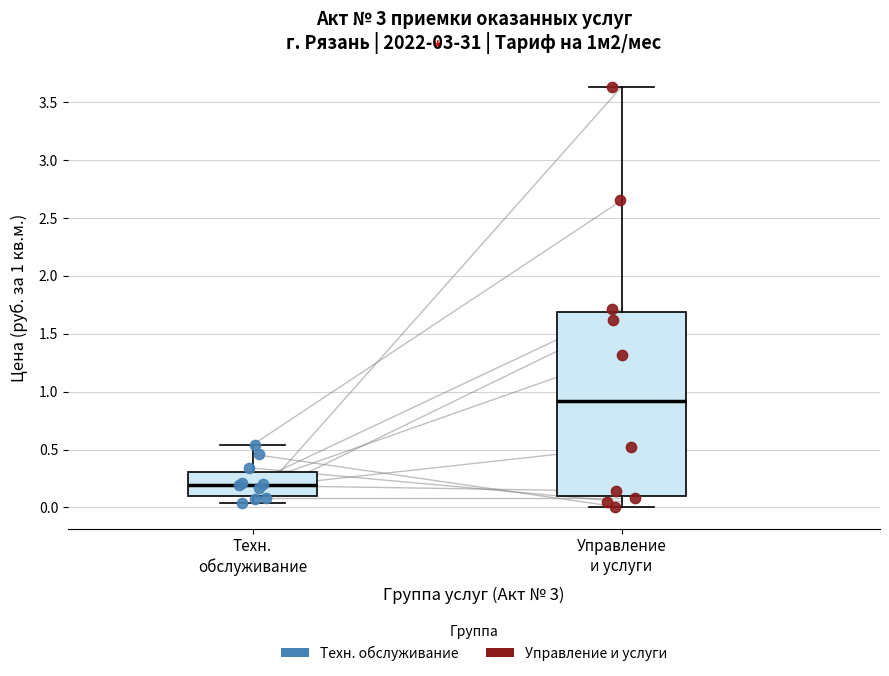

Which box has the lowest median line?

Техн. обслуживание